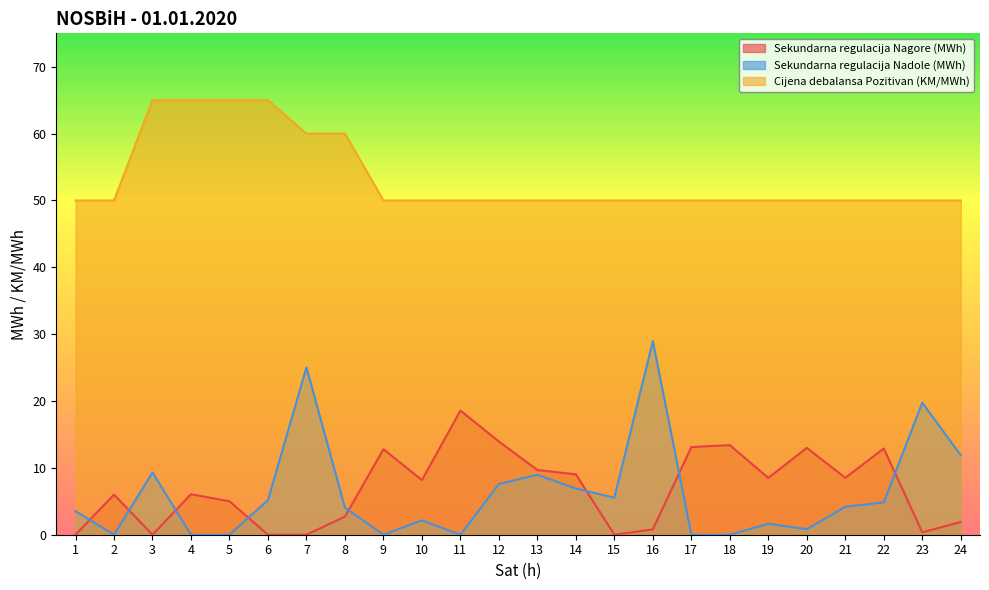

True or false: Cijena debalansa Pozitivan (KM/MWh) and Sekundarna regulacija Nadole (MWh) intersect in this chart.

False